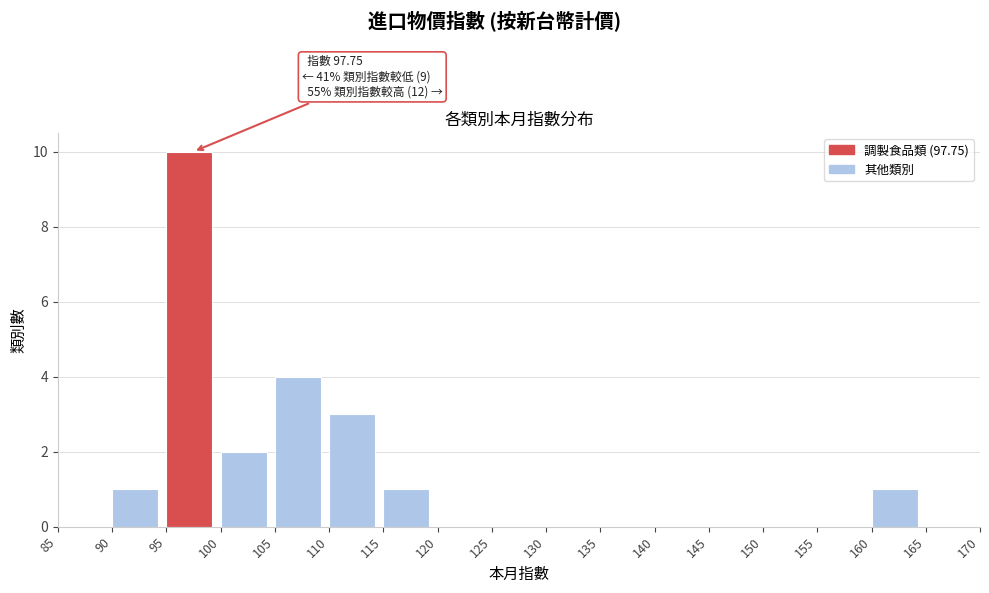

Which range on the x-axis has the tallest bar?

95 to 100